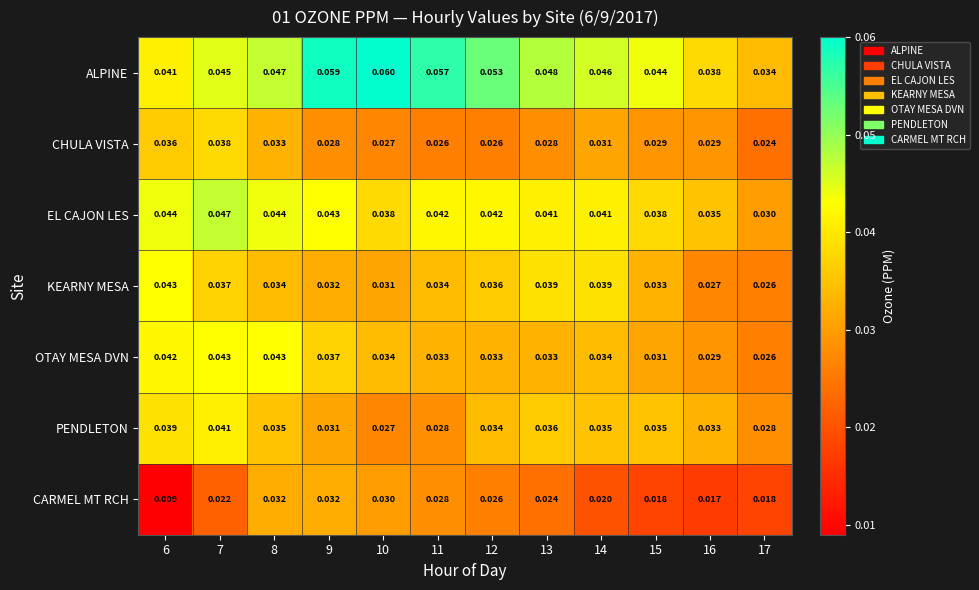

At 13, list the series in order from largest to smallest.

ALPINE, EL CAJON LES, KEARNY MESA, PENDLETON, OTAY MESA DVN, CHULA VISTA, CARMEL MT RCH